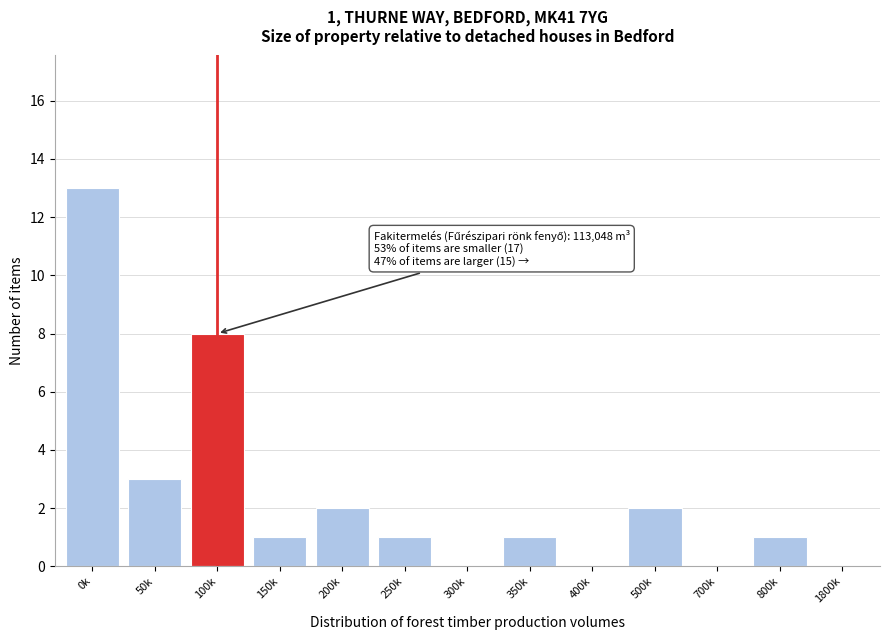

Reading right to left, list all the values displayed in this chart.

1800k=0	800k=1	700k=0	500k=2	400k=0	350k=1	300k=0	250k=1	200k=2	150k=1	100k=8	50k=3	0k=13